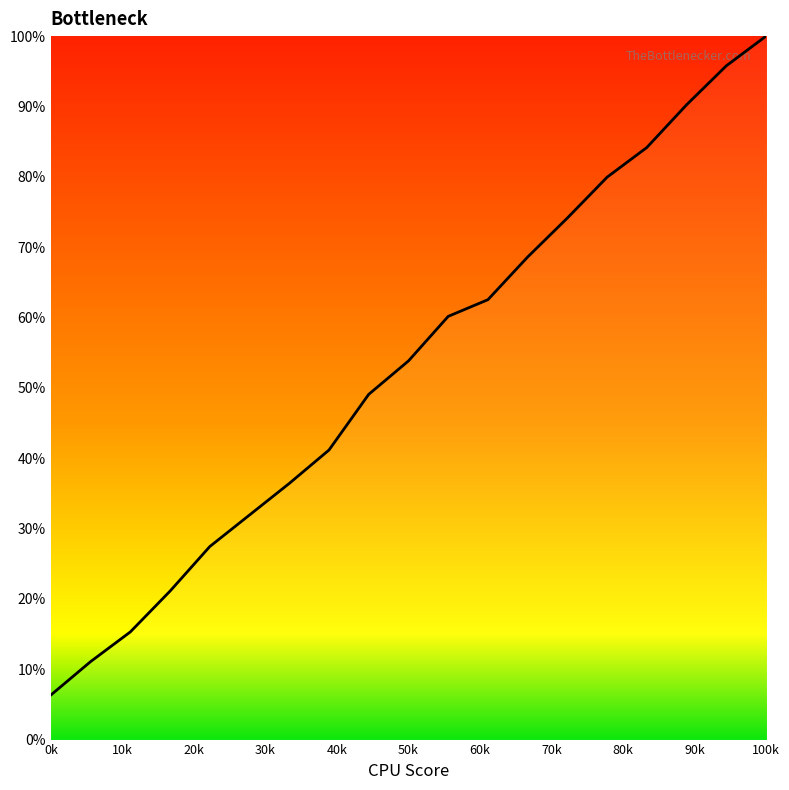

What is the minimum value shown in the chart?

6.3